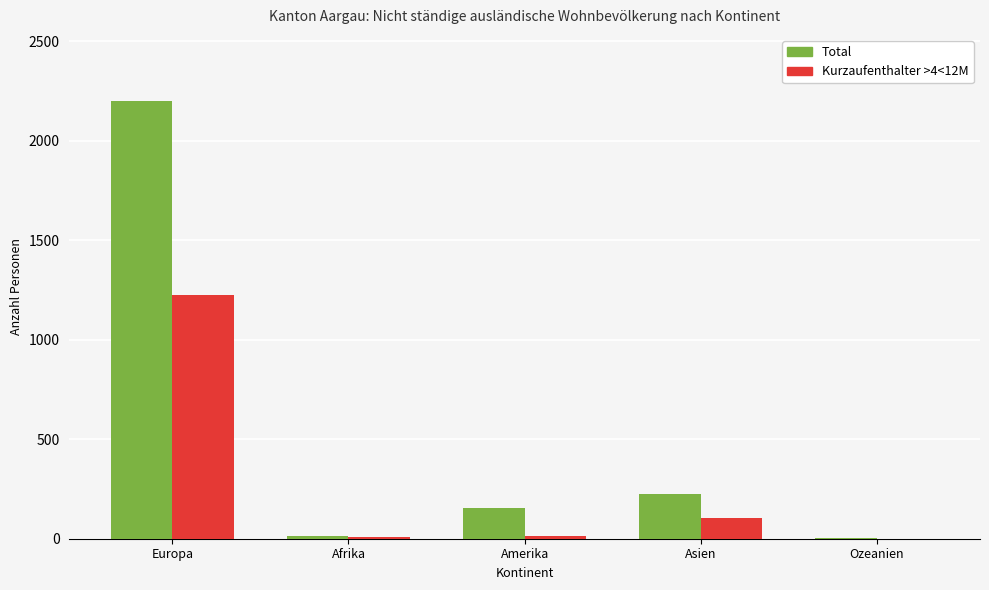

Count the number of categories in the chart.

5